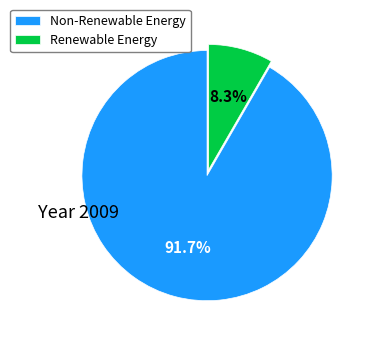

Approximately how many times larger is the value at Non-Renewable Energy compared to Renewable Energy?

11.0